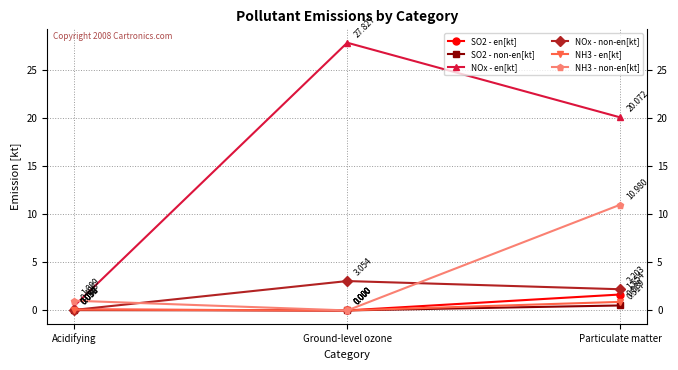

Which series changed the most between Ground-level ozone and Particulate matter?

NH3 - non-en[kt]